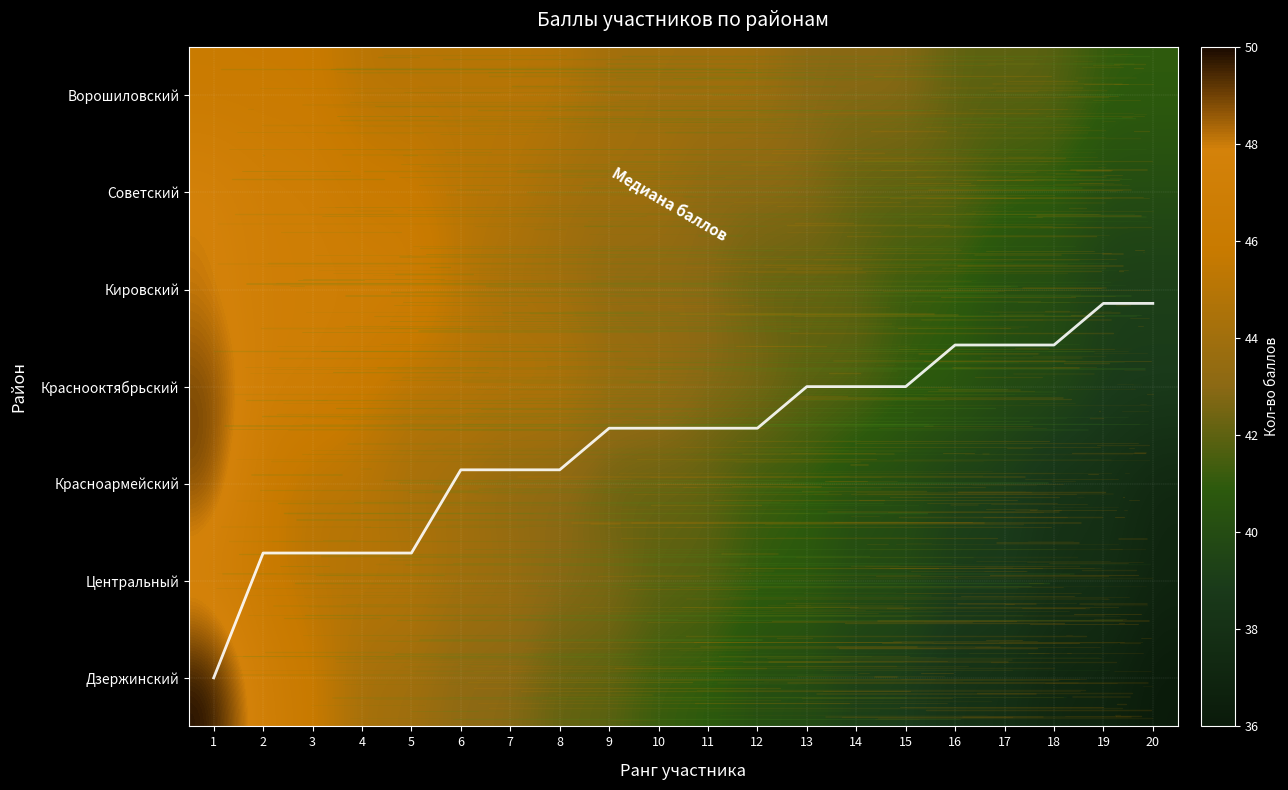

Rank the series at 9 from highest to lowest value.

Ворошиловский, Советский, Краснооктябрьский, Кировский, Центральный, Красноармейский, Дзержинский, Медиана баллов